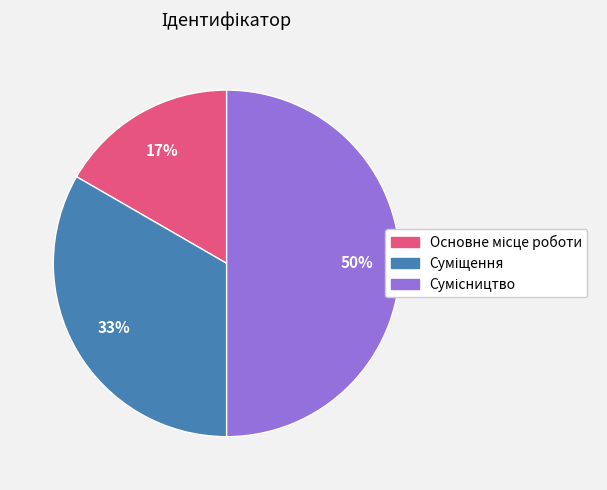

How many slices are in this pie chart?

3